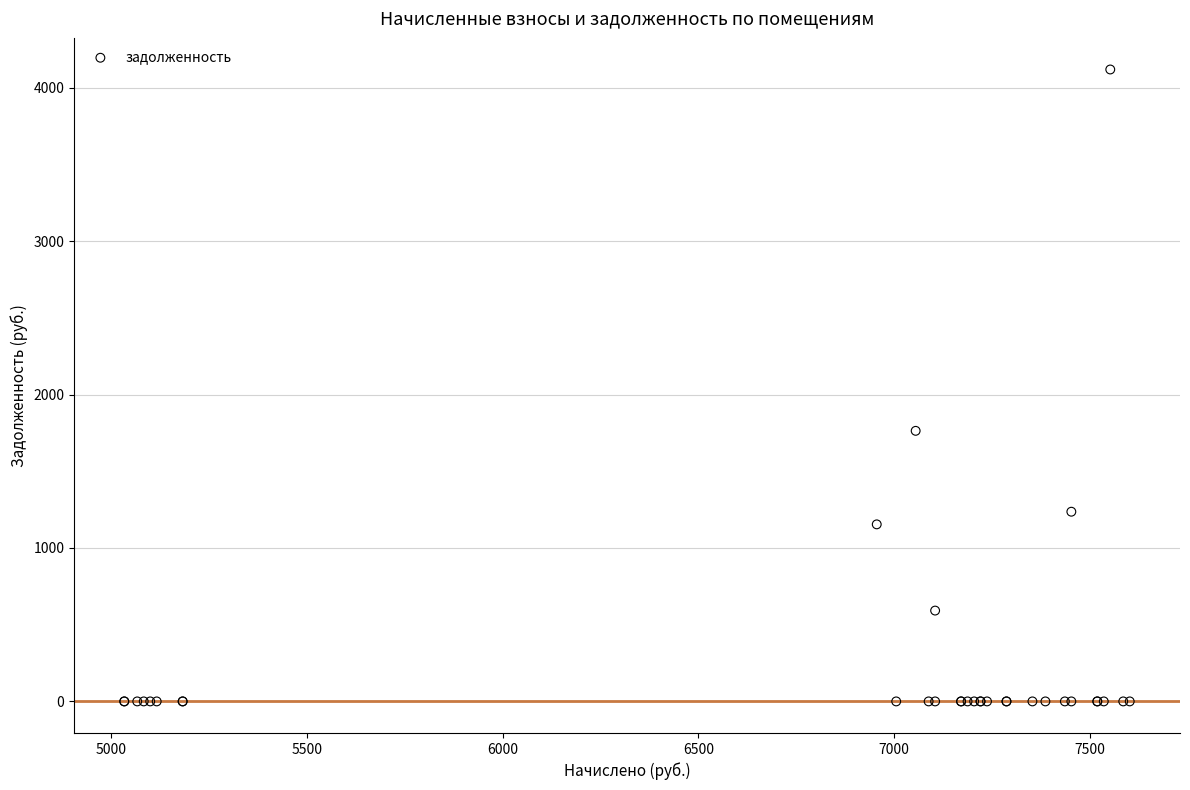

What Y value in the scatter plot is closest to 2059?

1763.6